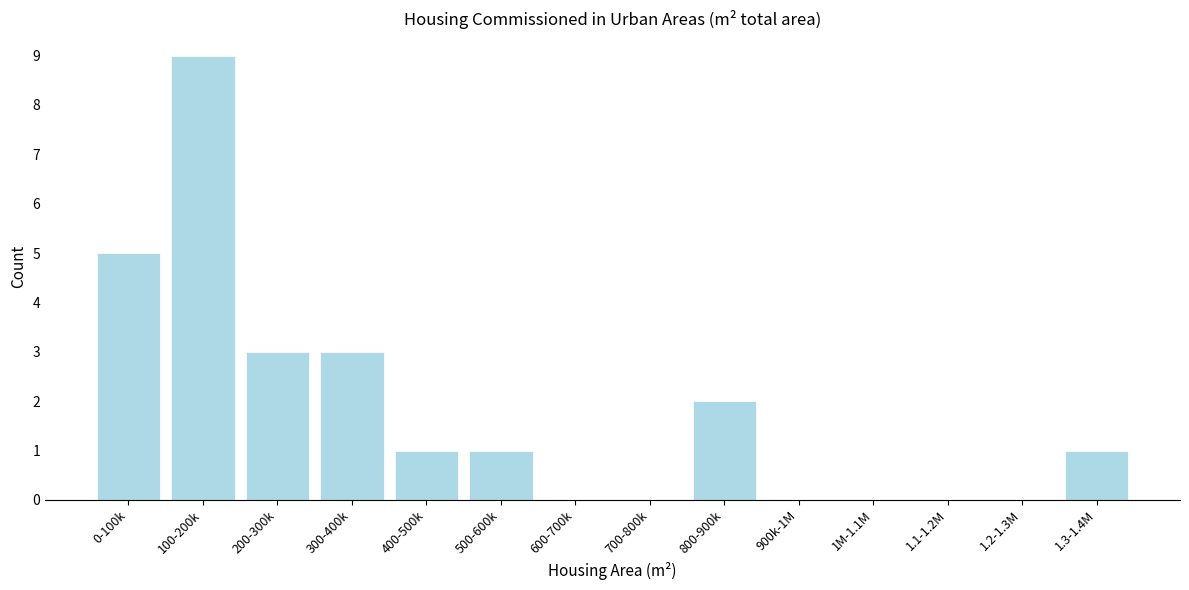

Reading left to right, transcribe all the data shown in this chart.

0-100k=5	100-200k=9	200-300k=3	300-400k=3	400-500k=1	500-600k=1	600-700k=0	700-800k=0	800-900k=2	900k-1M=0	1M-1.1M=0	1.1-1.2M=0	1.2-1.3M=0	1.3-1.4M=1